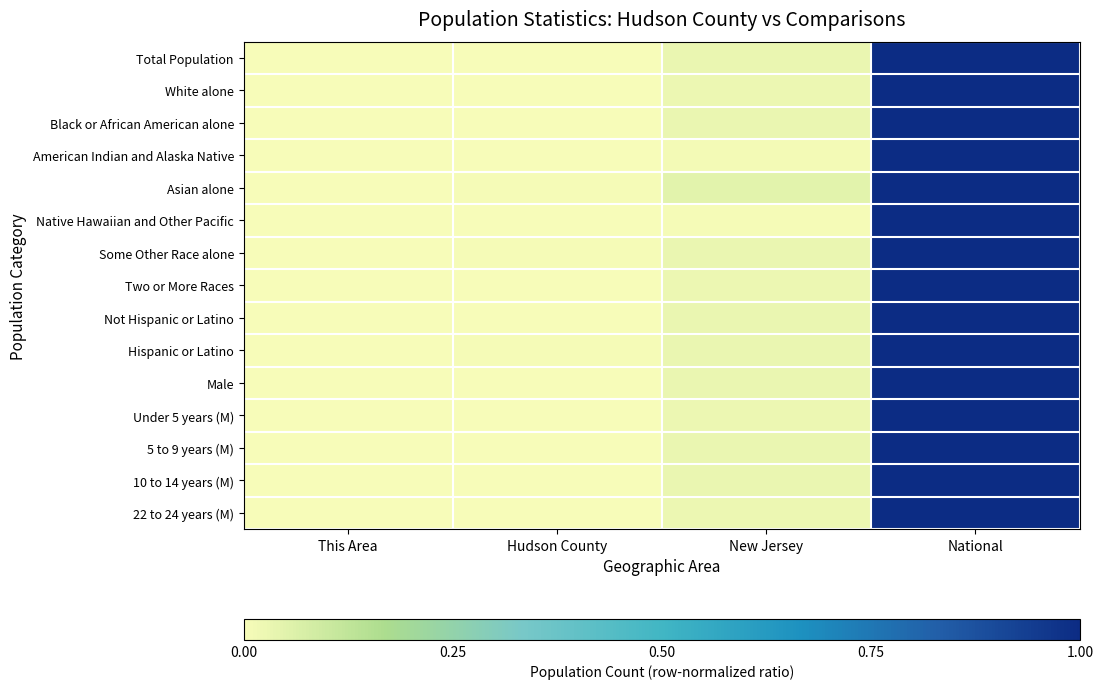

At how many categories does at least one series exceed 0?

3